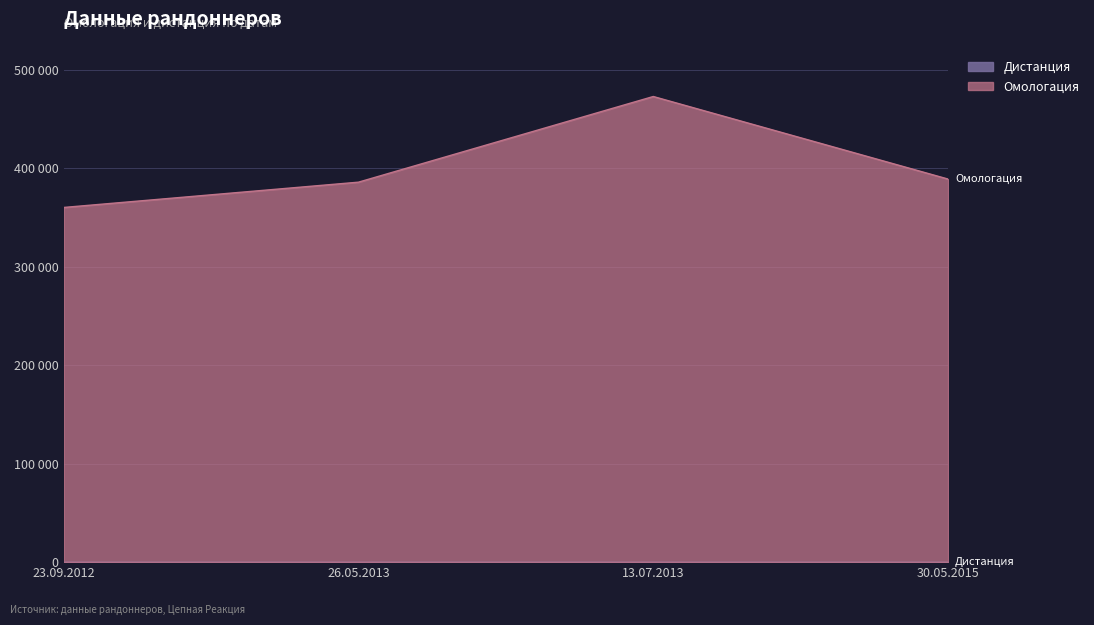

What is the difference between the values at 13.07.2013 and 26.05.2013?

86988